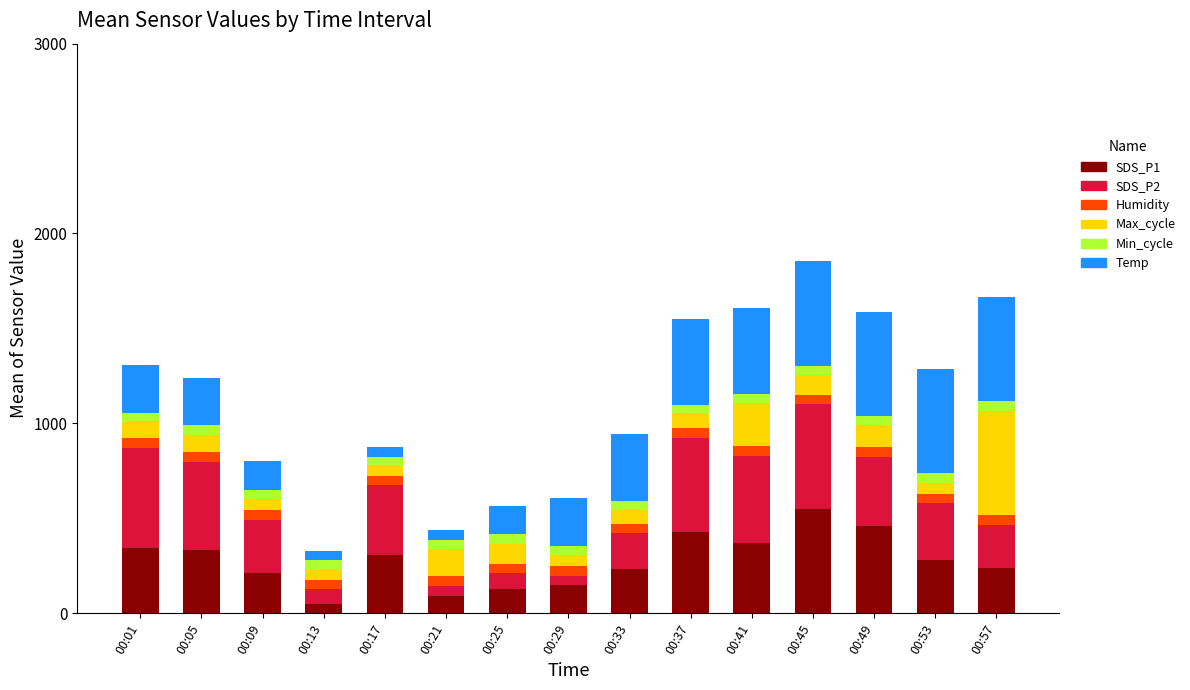

What is the sum of all SDS_P1 values?

4153.0